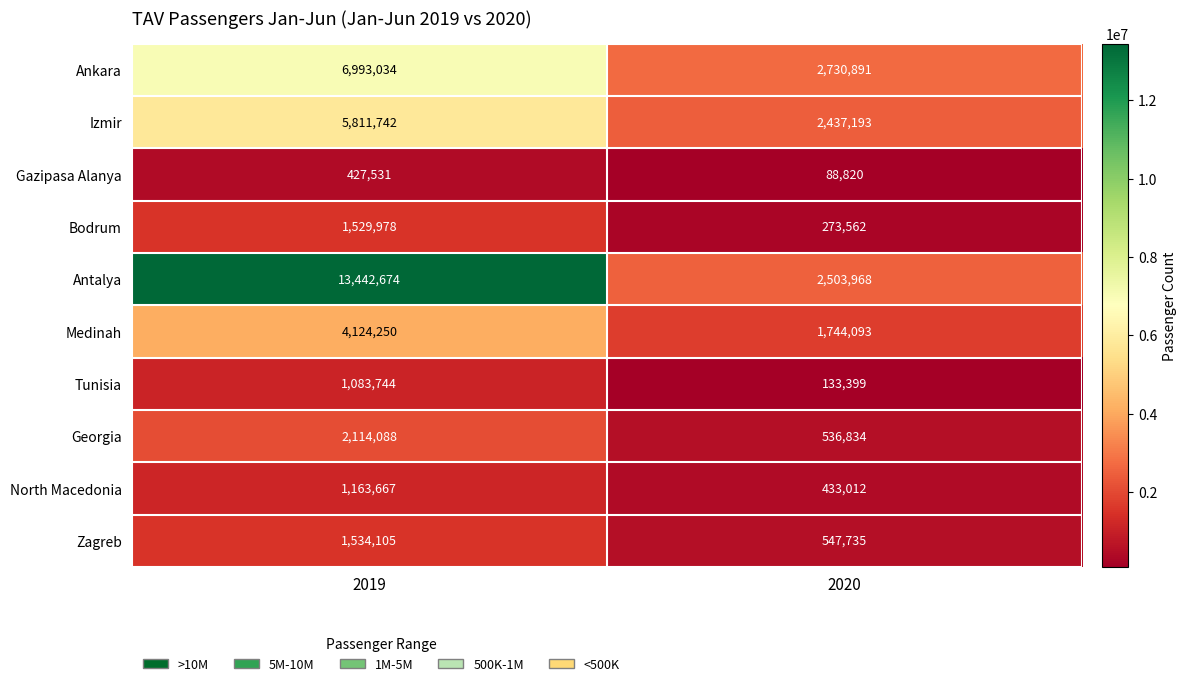

Reading left to right, list all the values displayed in this chart.

Ankara: 2019=6993034	2020=2730891
Izmir: 2019=5811742	2020=2437193
Gazipasa Alanya: 2019=427531	2020=88820
Bodrum: 2019=1529978	2020=273562
Antalya: 2019=13442674	2020=2503968
Medinah: 2019=4124250	2020=1744093
Tunisia: 2019=1083744	2020=133399
Georgia: 2019=2114088	2020=536834
North Macedonia: 2019=1163667	2020=433012
Zagreb: 2019=1534105	2020=547735